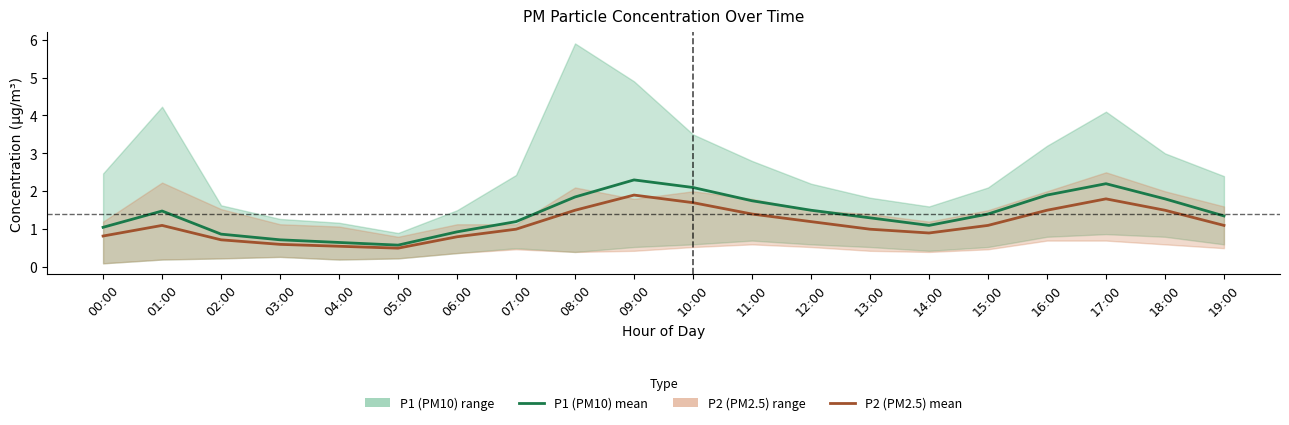

What is the label of the 16th point from the right?

04:00